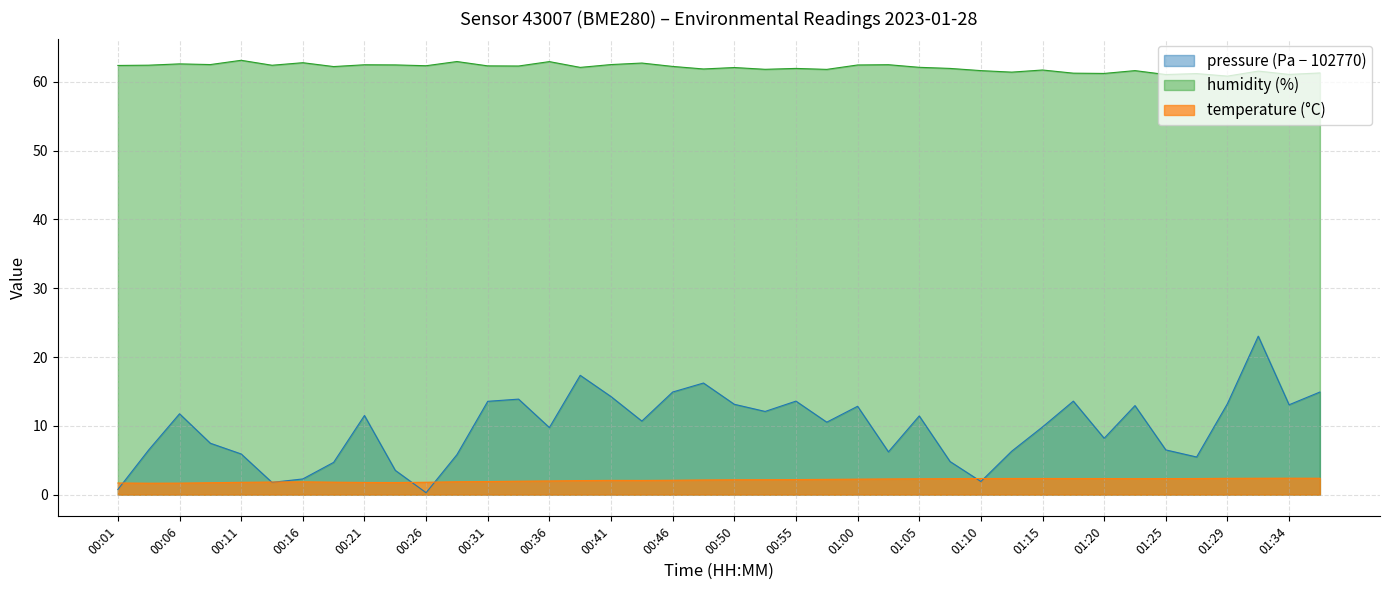

Reading left to right, what are all the values shown in this chart?

pressure: 0.8	6.5	11.8	7.5	5.9	1.8	2.3	4.7	11.5	3.5	0.3	5.8	13.6	13.9	9.8	17.3	14.2	10.7	14.9	16.2	13.1	12.1	13.6	10.5	12.8	6.2	11.4	4.8	1.9	6.3	9.8	13.6	8.2	12.9	6.5	5.5	13.2	23.0	13.1	14.9
temperature: 1.7	1.7	1.7	1.7	1.8	1.8	1.9	1.8	1.8	1.8	1.8	1.9	1.9	1.9	2.0	2.0	2.1	2.1	2.1	2.1	2.2	2.2	2.2	2.2	2.2	2.3	2.3	2.3	2.3	2.4	2.4	2.3	2.3	2.3	2.3	2.3	2.4	2.4	2.4	2.4
humidity: 62.4	62.4	62.6	62.5	63.1	62.4	62.8	62.2	62.5	62.5	62.3	62.9	62.3	62.3	62.9	62.1	62.5	62.7	62.2	61.9	62.1	61.8	61.9	61.8	62.4	62.5	62.1	61.9	61.6	61.4	61.7	61.2	61.2	61.6	61.0	61.2	60.8	61.5	61.1	61.3